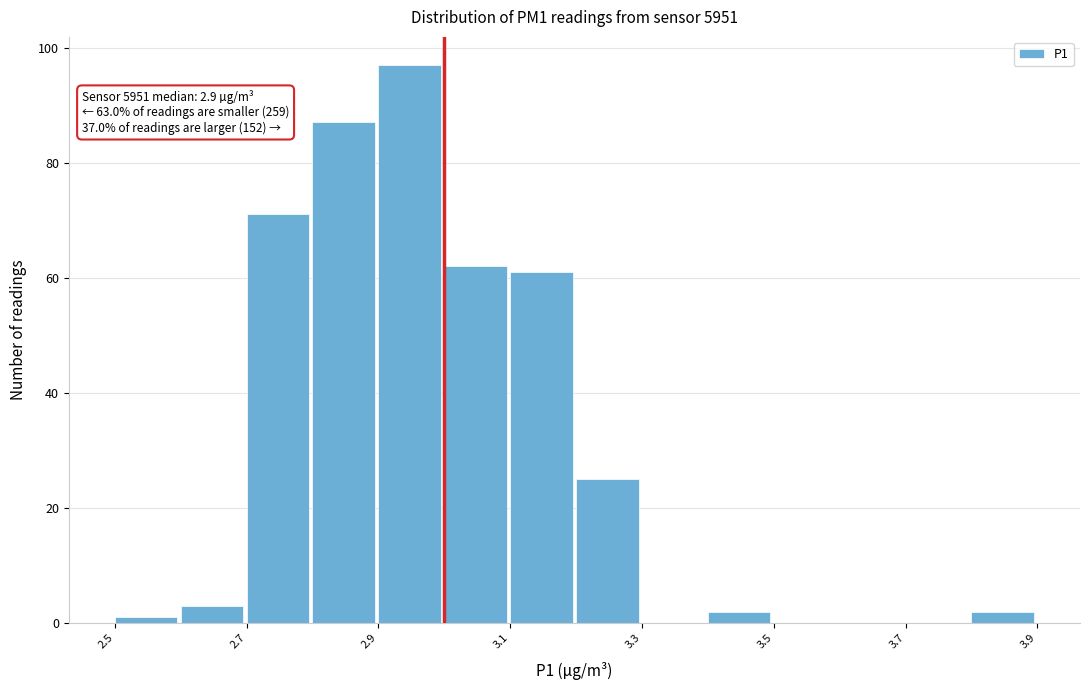

Which range on the x-axis has the tallest bar?

2.9 to 3.0